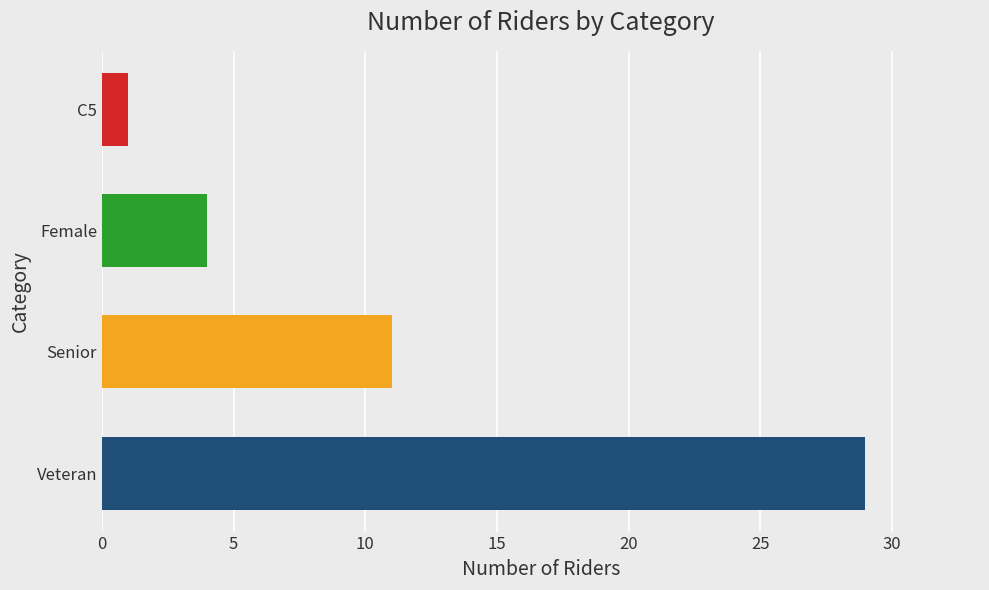

Is it true that the value at Female is 4?

True